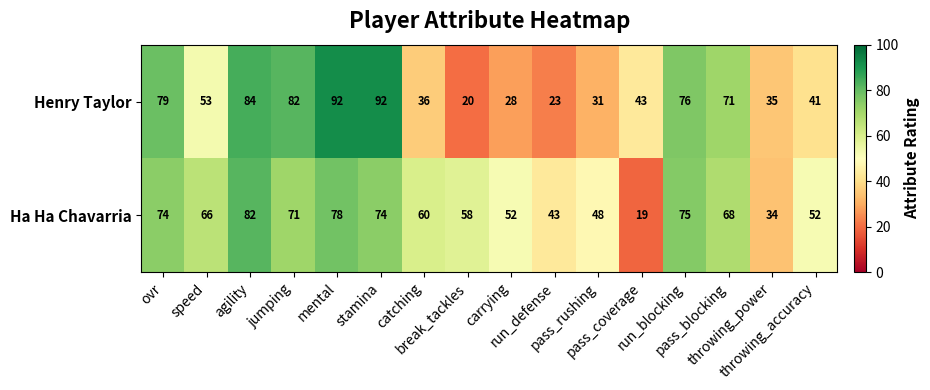

At how many categories does at least one series exceed 70?

7